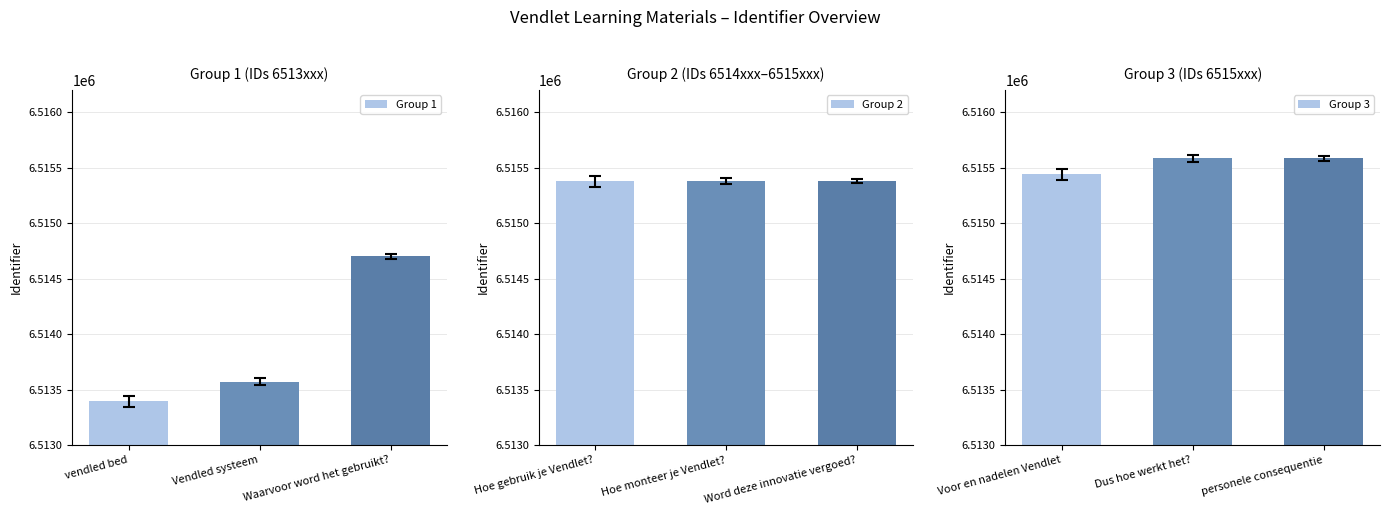

What is the lowest value of the Group 1 series?

6513394